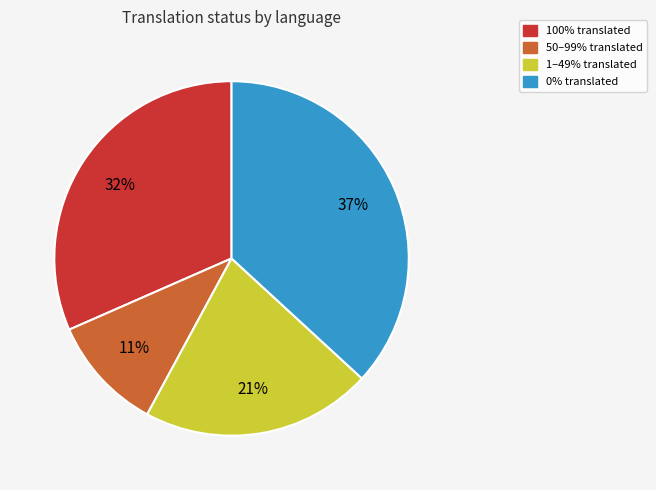

Is the sum of 0% translated and 50–99% translated greater than half?

No